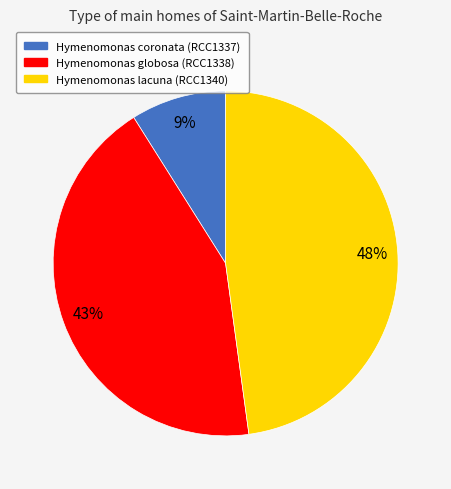

To the nearest percent, what is the average slice percentage?

33%